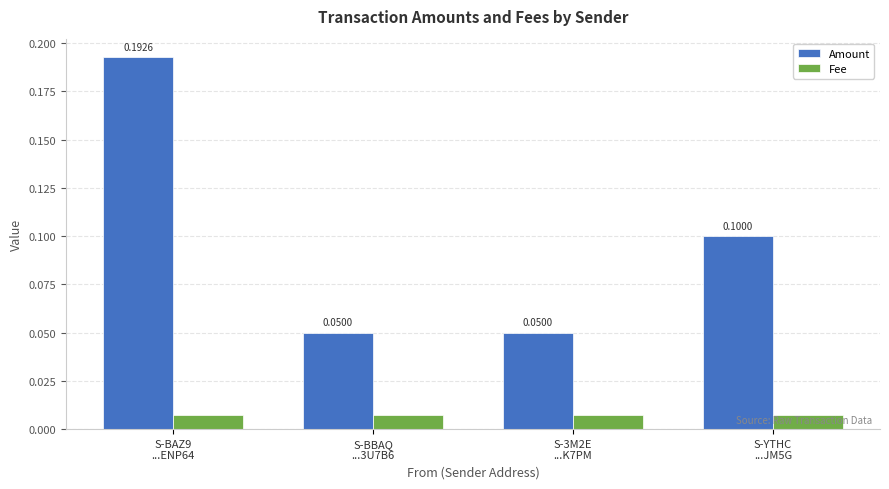

What is the approximate value of Amount at S-YTHC
...JM5G?

0.1